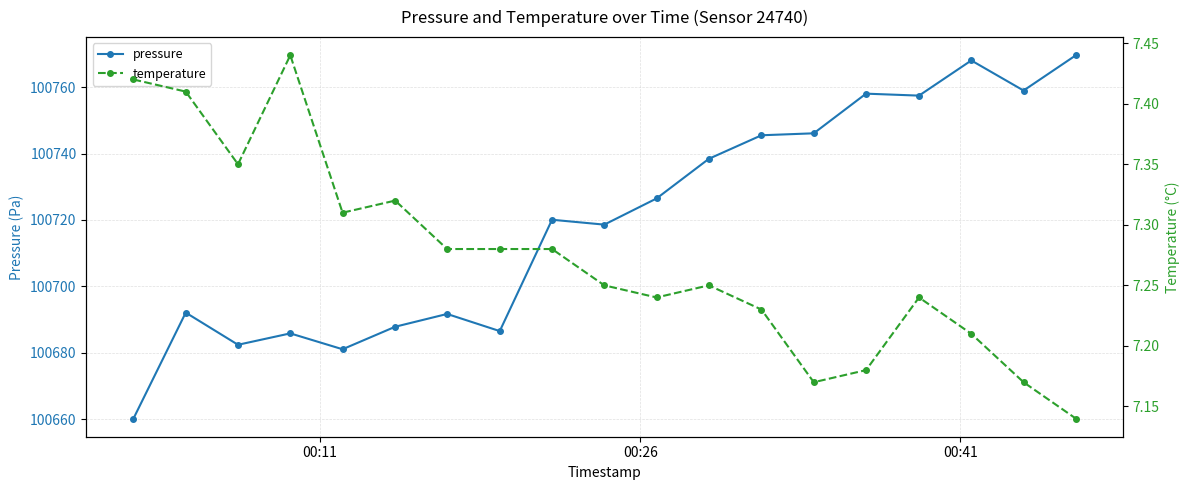

What is the value of the pressure point at the 13th from the left?

100745.5